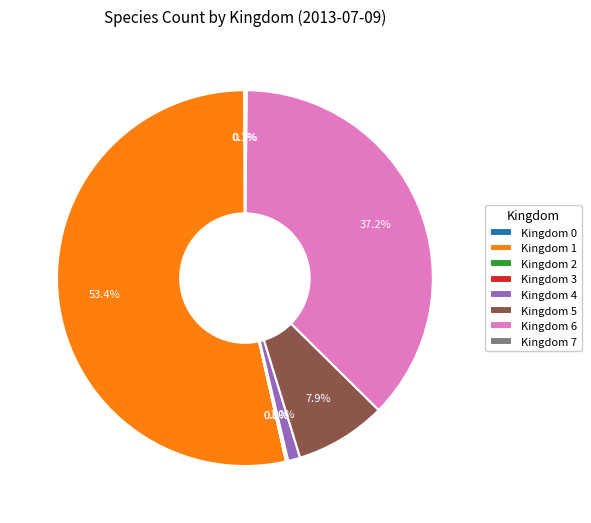

What percentage is NOT represented by Kingdom 6?

62.8%